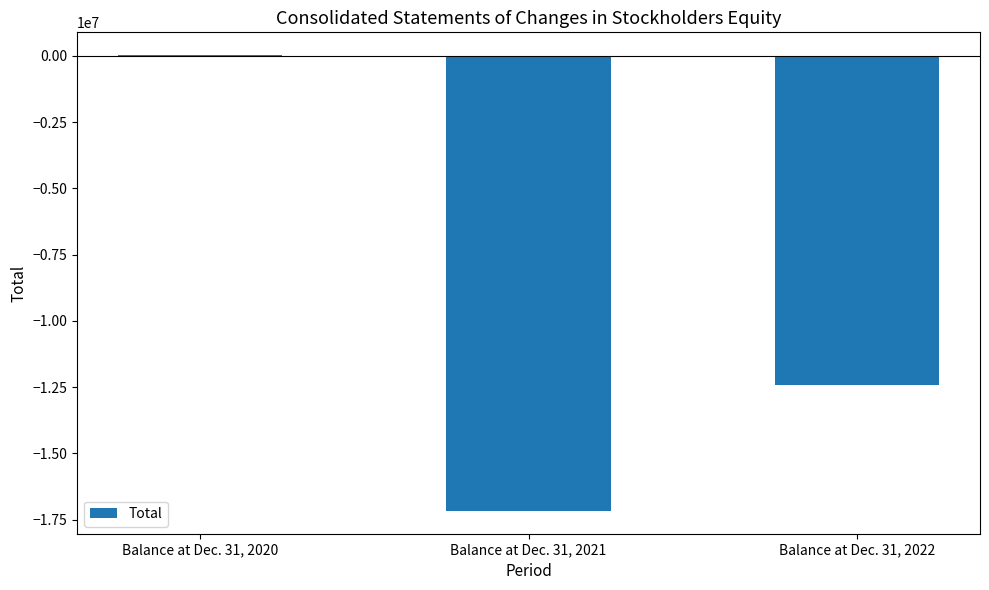

At which label is the value closest to -8572662?

Balance at Dec. 31, 2022